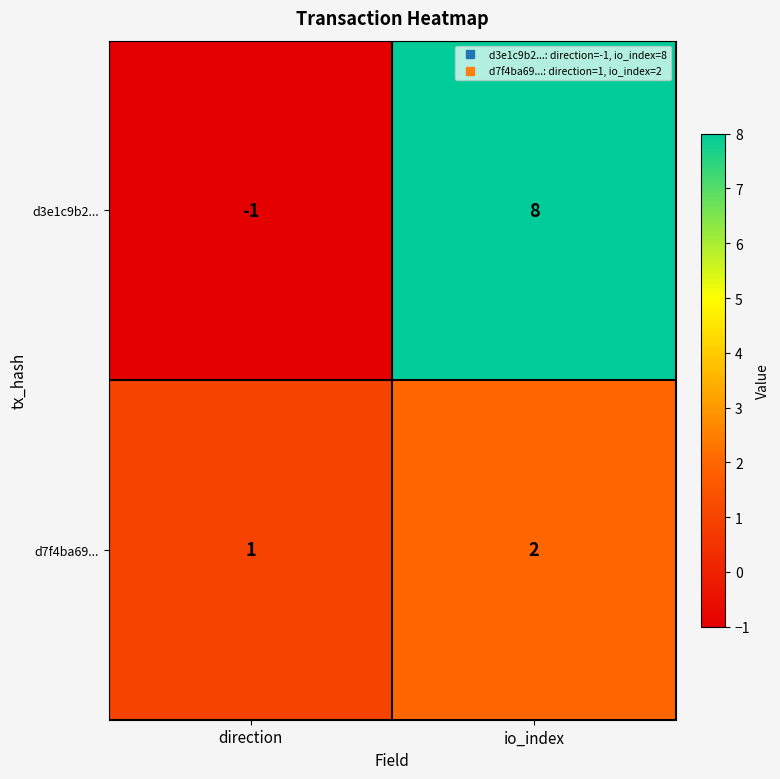

Which series has the largest total across all categories?

d3e1c9b2...